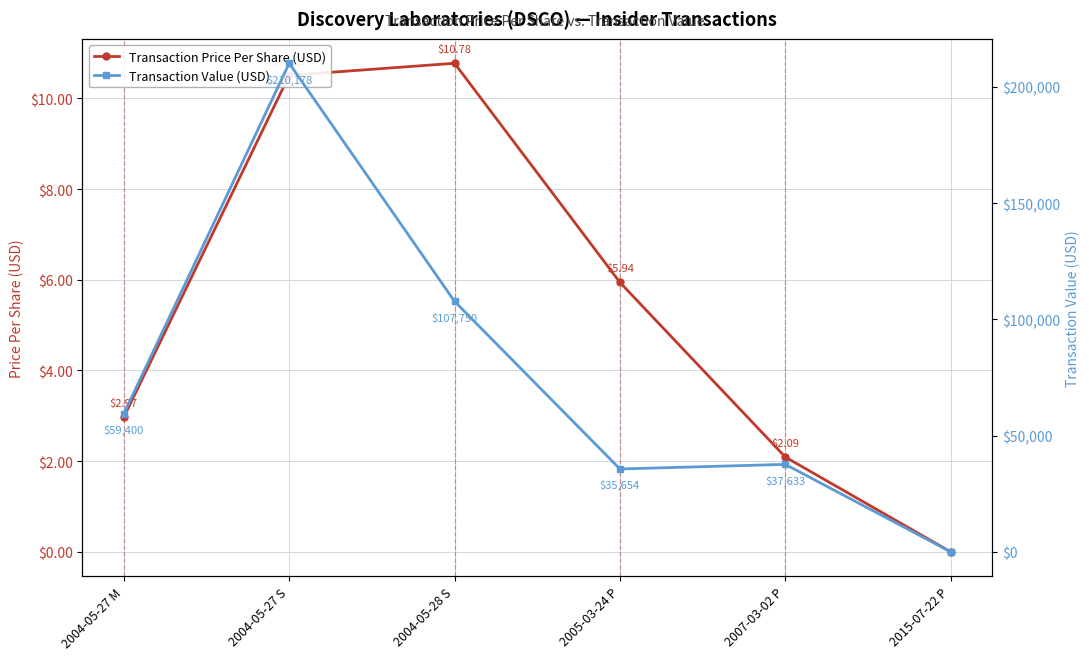

What is the label of the 2nd point from the left?

2004-05-27 S